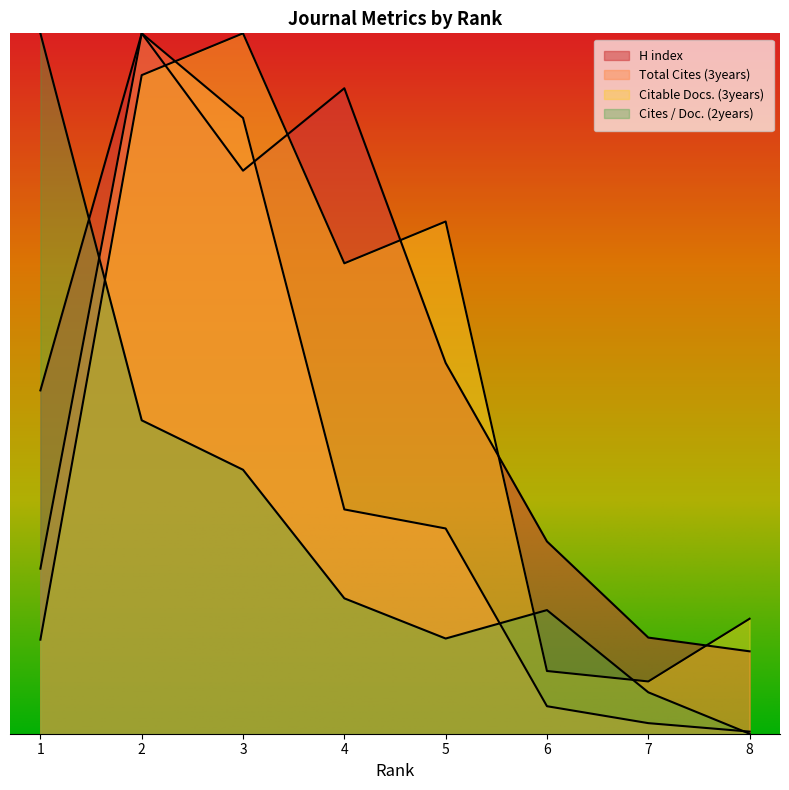

How many lines are shown in the chart?

4